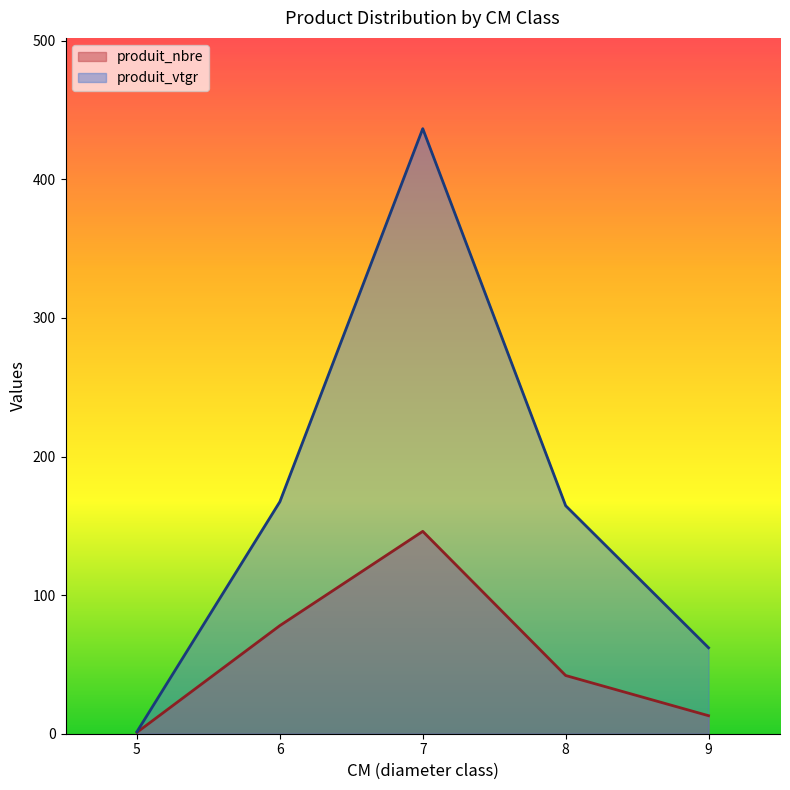

What value does the produit_nbre series have at 6?

78.0